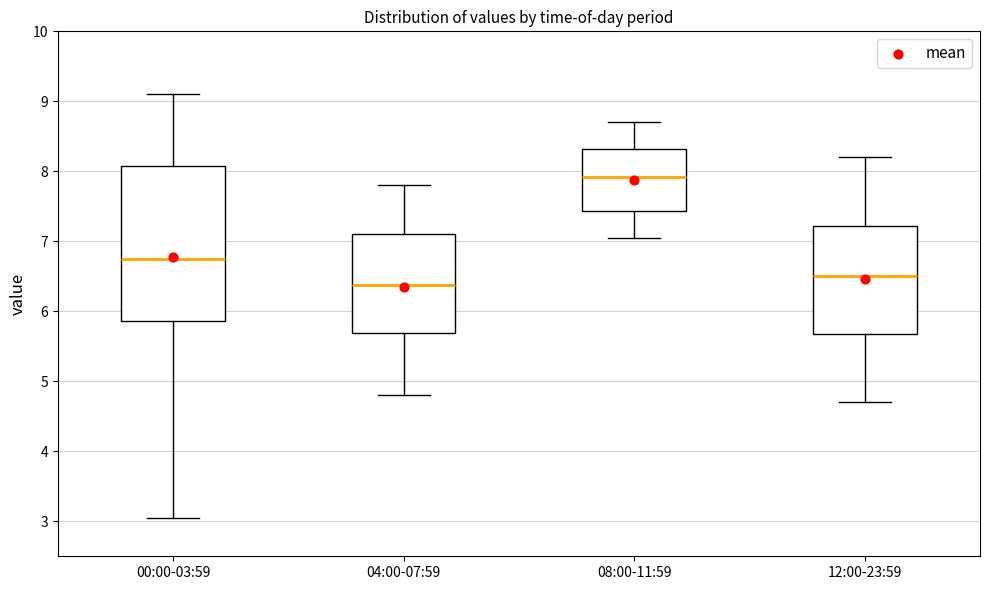

Which box's median line is the lowest?

04:00-07:59